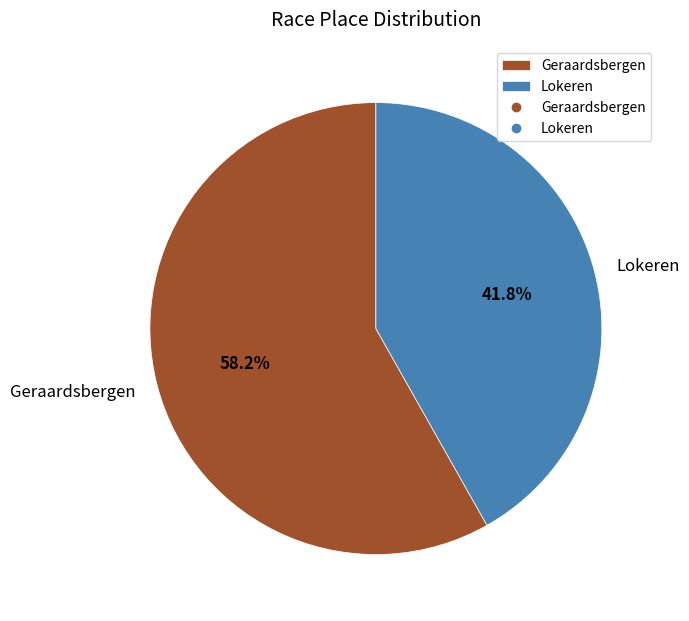

What is the total percentage of Lokeren and Geraardsbergen?

100.0%